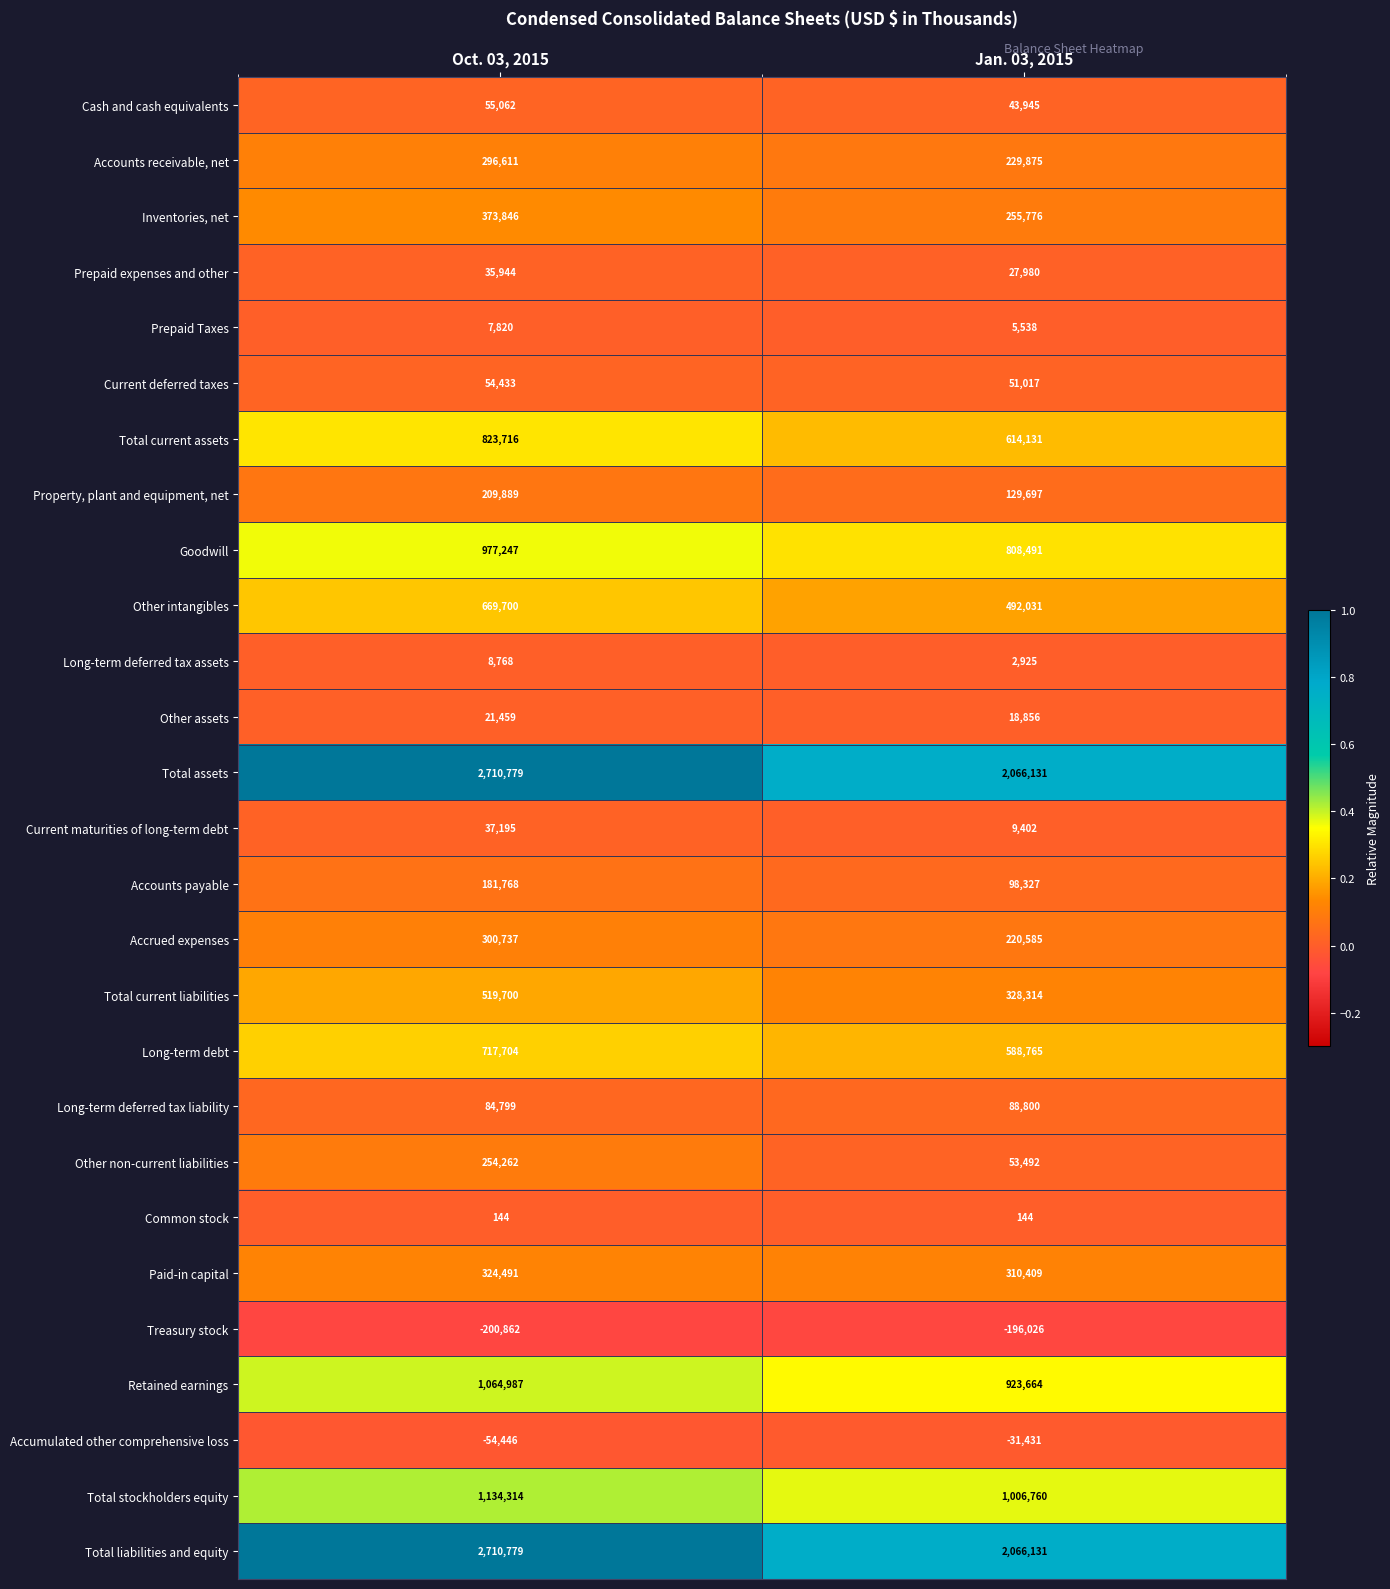

What is the spread (max minus min) of values at Oct. 03, 2015?

2911641